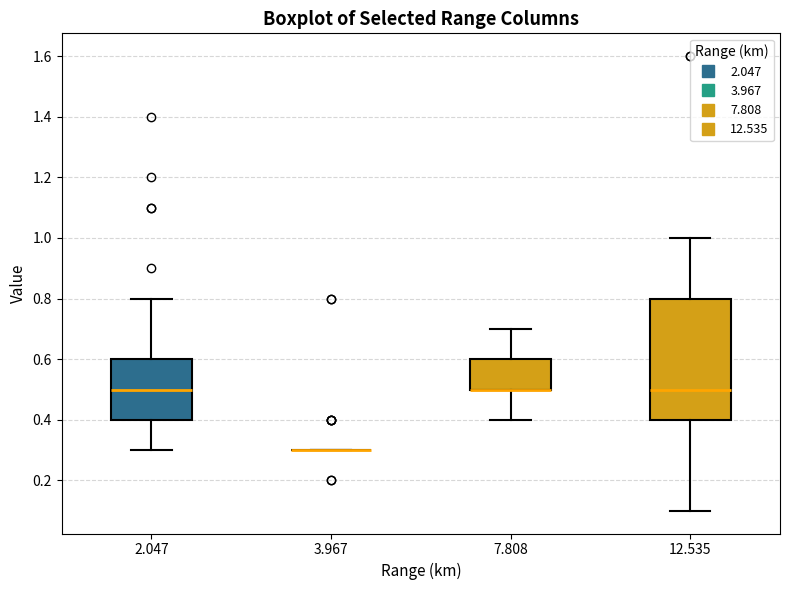

Reading left to right, transcribe this box plot: for each box, give where its median line is, the range the box spans, and where its two whiskers end, as read against the y-axis. The values are not printed on the chart, so give them approximately, as read against the axis.

2.047: median 0.5, box 0.4 to 0.6, whiskers 0.3 to 0.8
3.967: box collapsed to a line at 0.3, whiskers 0.3 to 0.3
7.808: median 0.5 (drawn on the box's lower edge), box 0.5 to 0.6, whiskers 0.4 to 0.7
12.535: median 0.5, box 0.4 to 0.8, whiskers 0.1 to 1.0